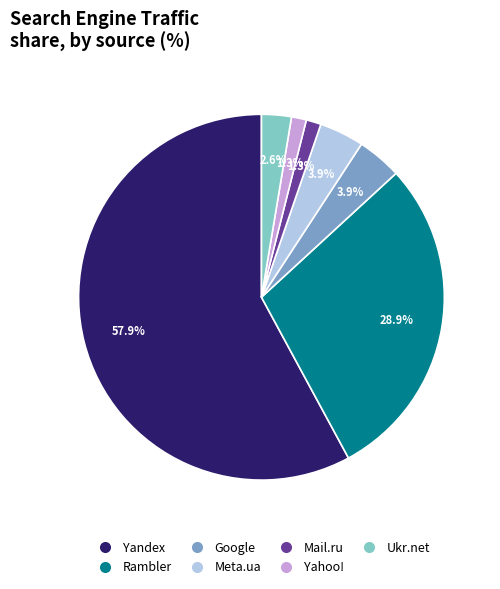

Which has a higher value, Ukr.net or Meta.ua?

Meta.ua